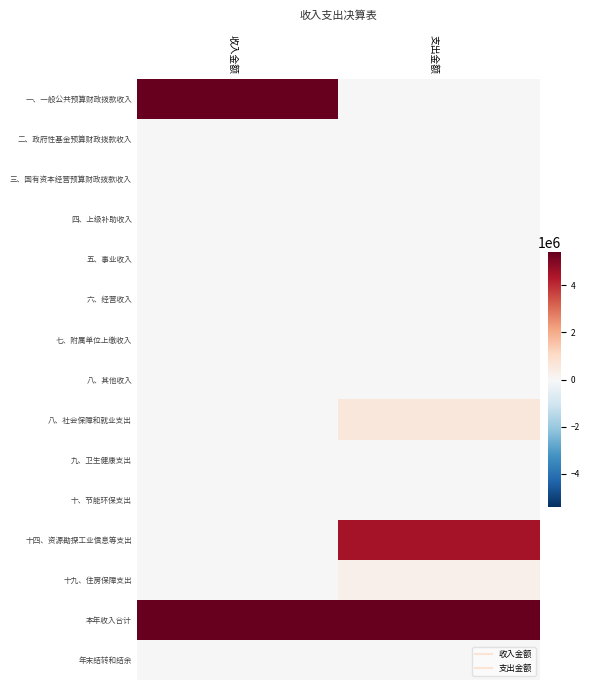

What is the greatest value displayed?

5395791.0